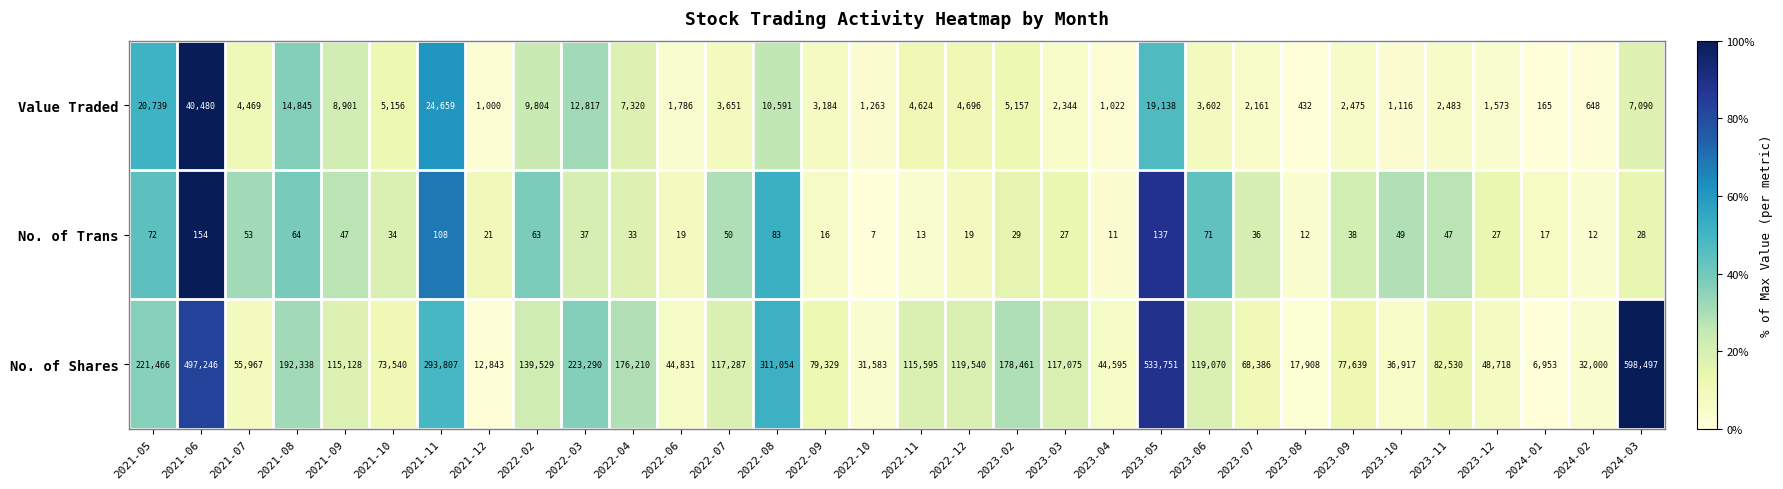

Is it true that No. of Shares equals 18361 at 2023-12?

False